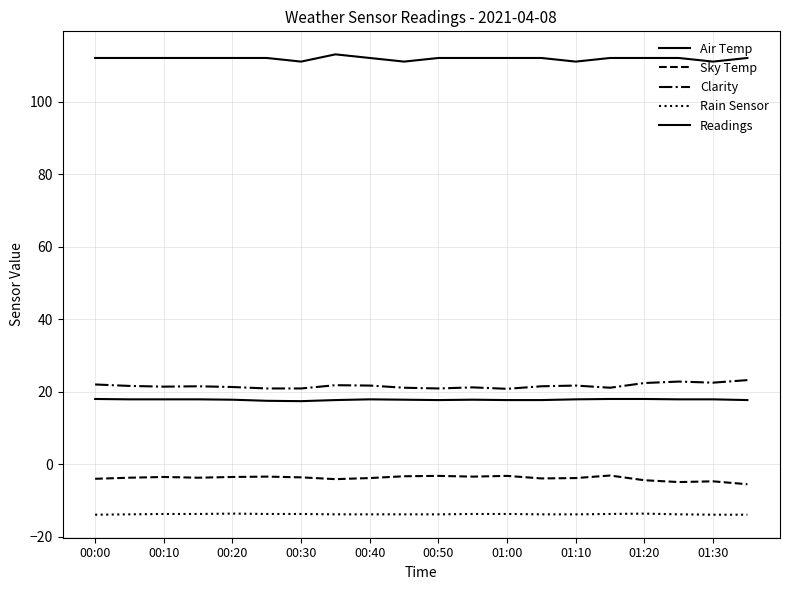

What is the maximum value shown in the chart?

113.0